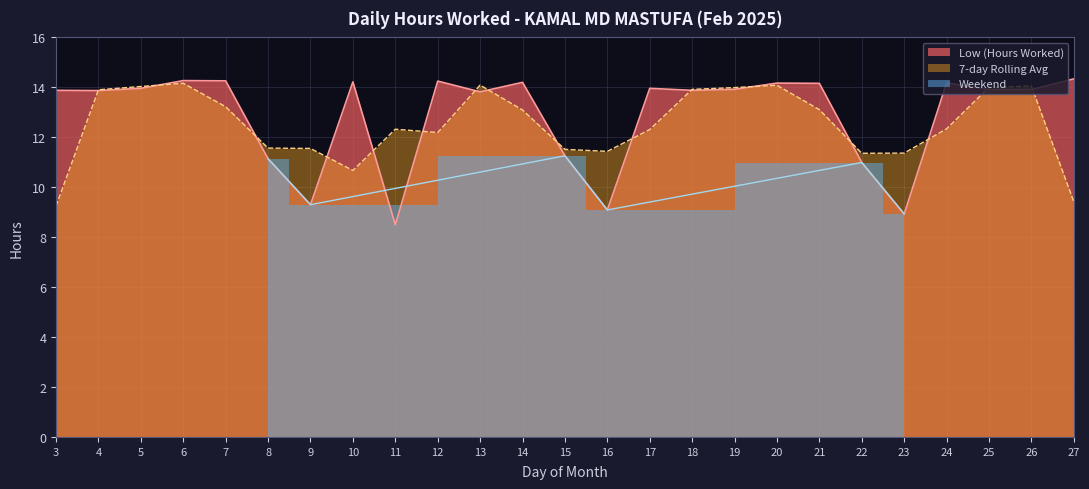

Rank the categories by value from highest to lowest.

27, 6, 7, 12, 10, 14, 24, 20, 21, 5, 17, 19, 25, 26, 3, 18, 4, 13, 15, 8, 22, 9, 16, 23, 11